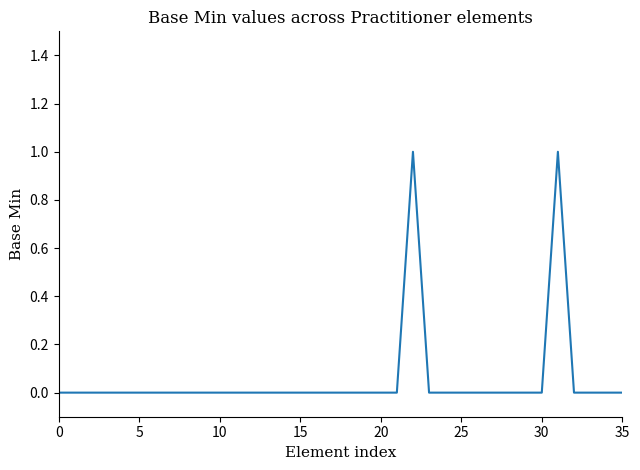

Is this an area chart (filled region under the line)?

No